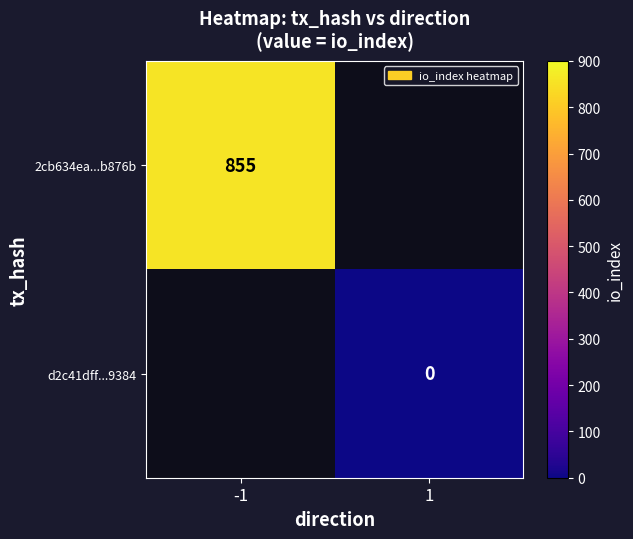

How many series are shown in this chart?

2